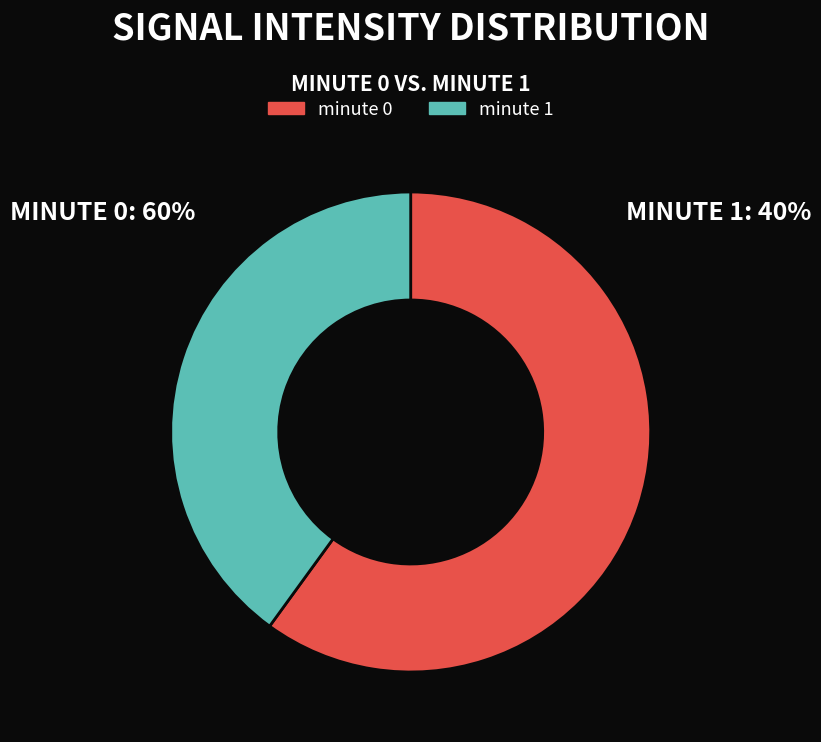

How many slices are in this pie chart?

2